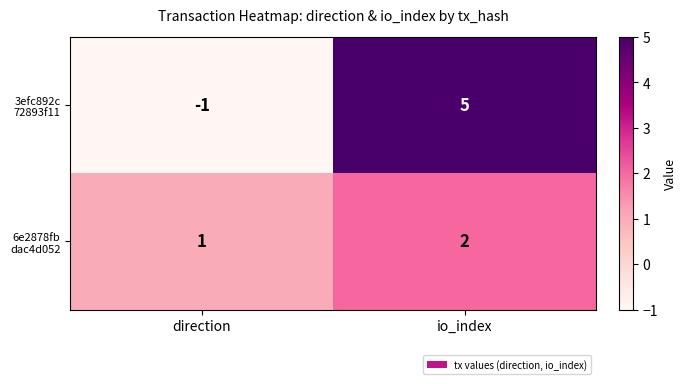

What is the difference between the highest and lowest values at io_index?

3